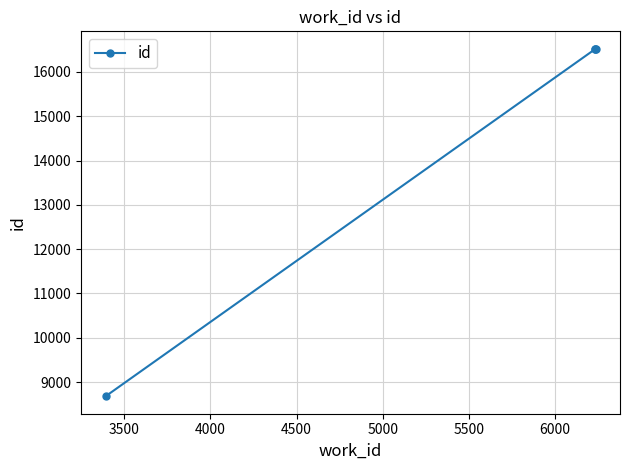

What is the difference between the second highest and minimum values?

7834